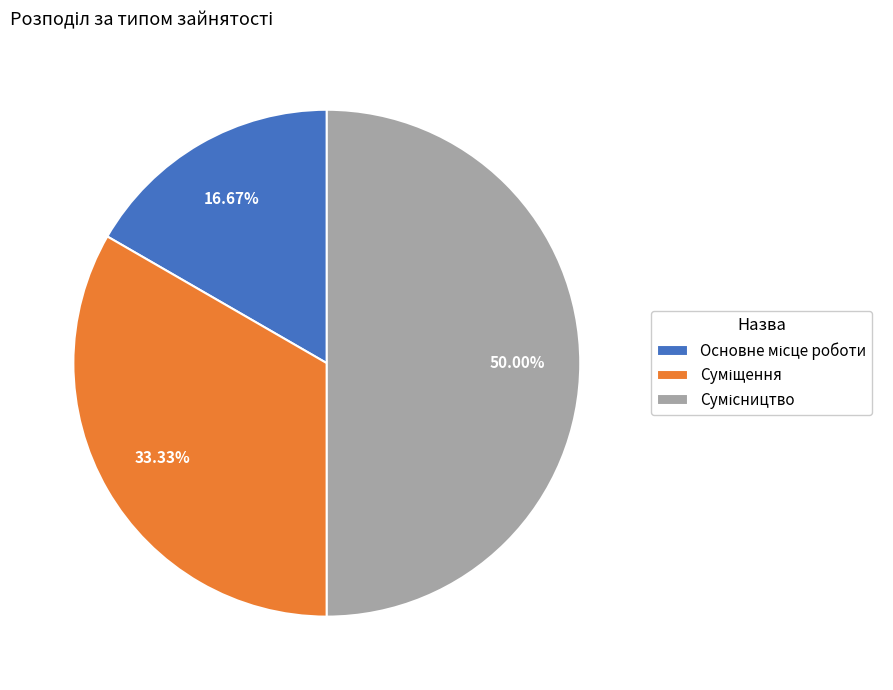

Count the number of slices in the pie.

3